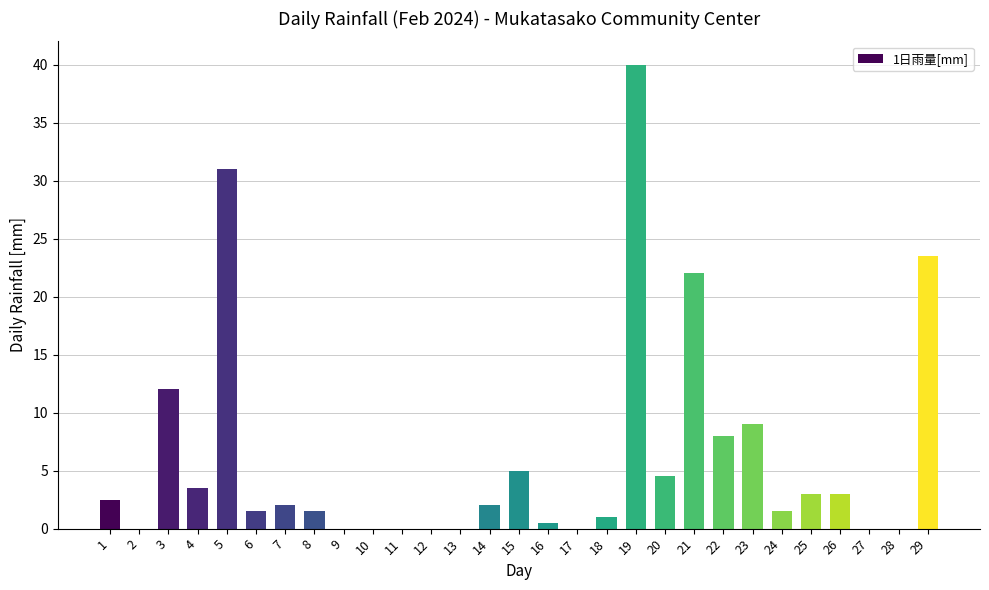

Which category has the highest value across all series?

19